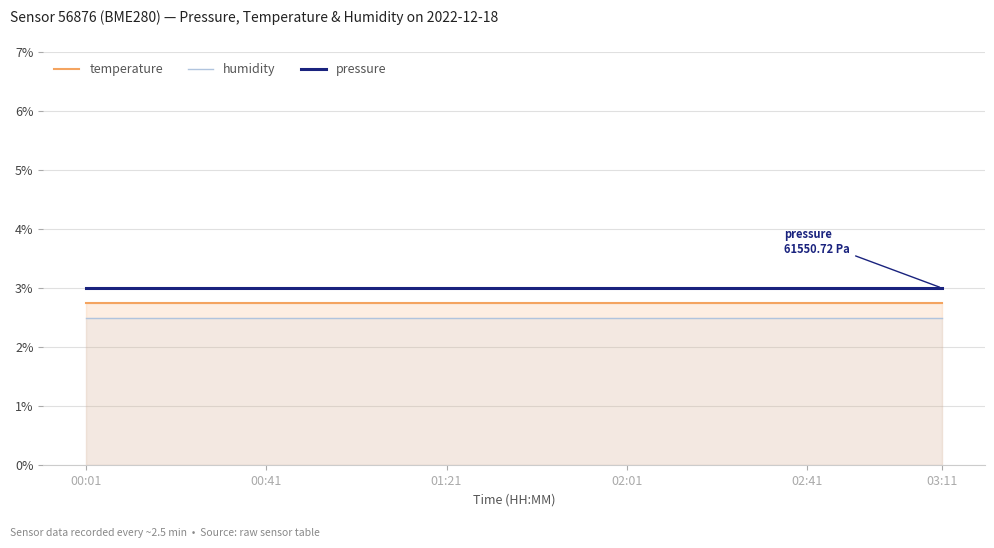

What is the average value of the temperature series?

2.8